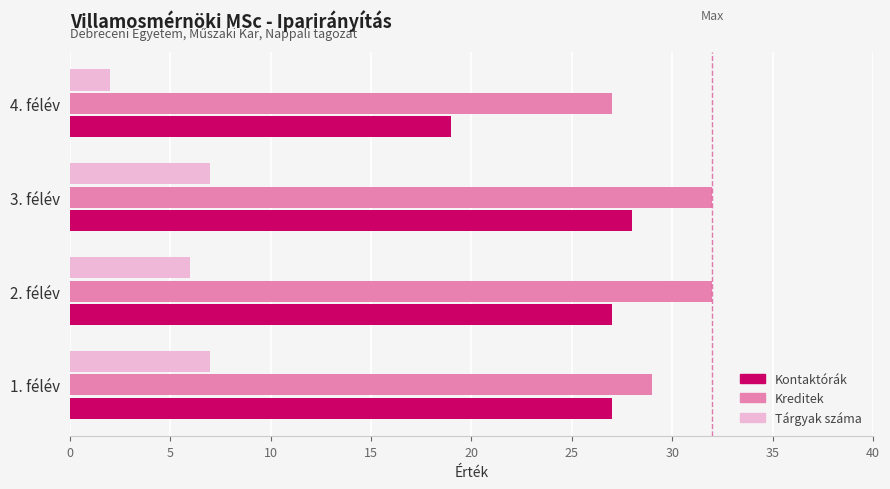

At which category is the sum across all series the highest?

3. félév